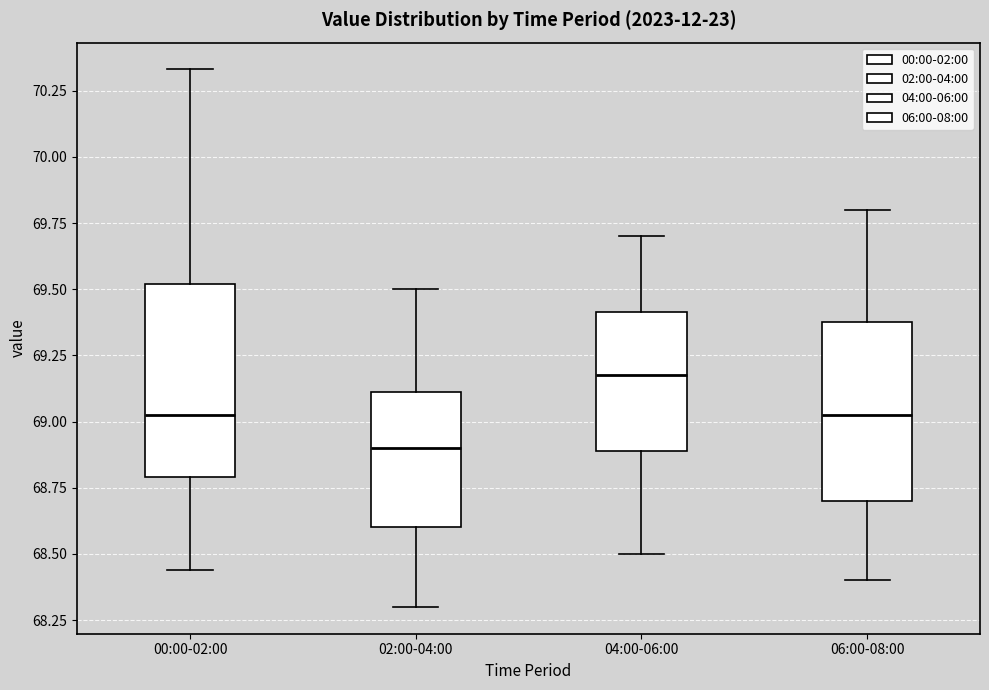

Which box has the highest median line?

04:00-06:00